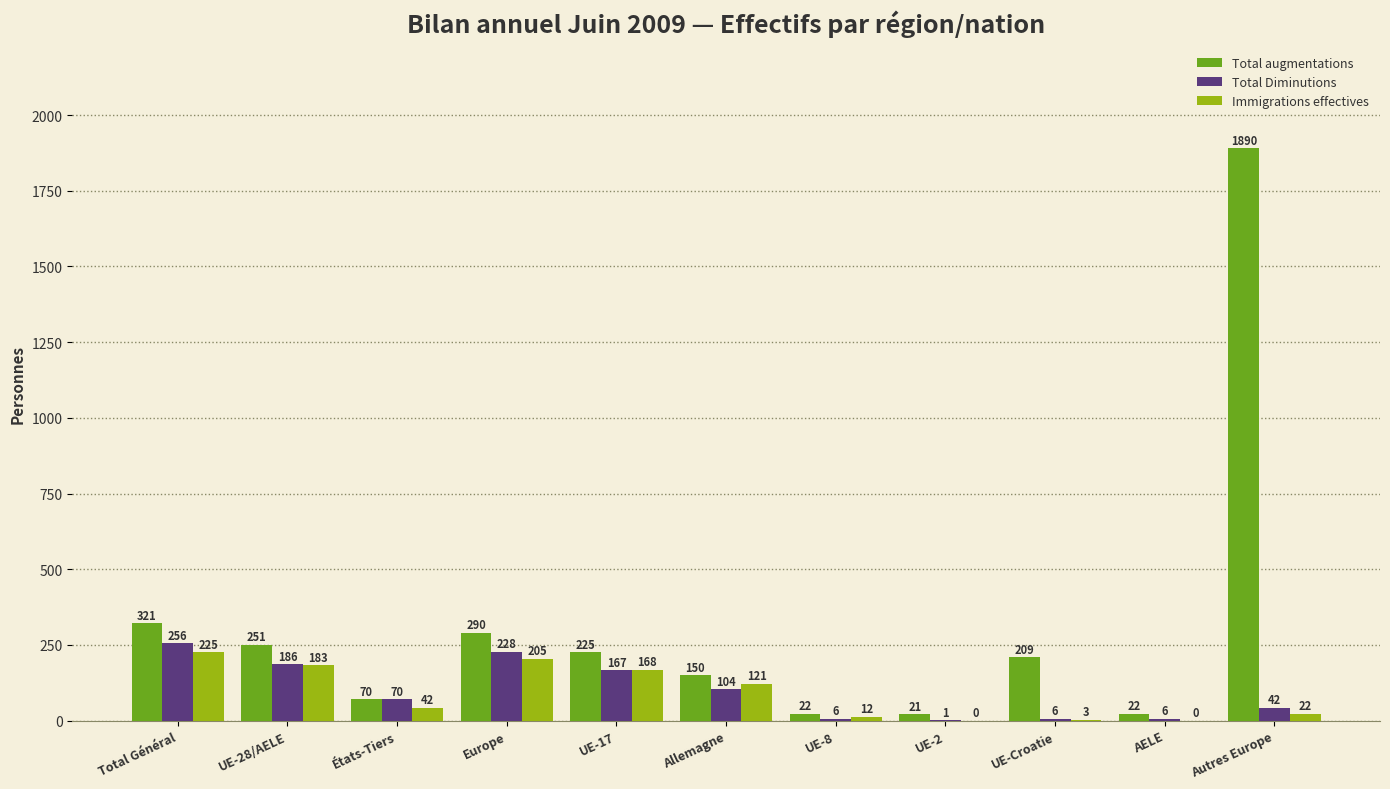

Reading right to left, extract all data points from this chart.

Total augmentations: 1890	22	209	21	22	150	225	290	70	251	321
Total Diminutions: 42	6	6	1	6	104	167	228	70	186	256
Immigrations effectives: 22	0	3	0	12	121	168	205	42	183	225